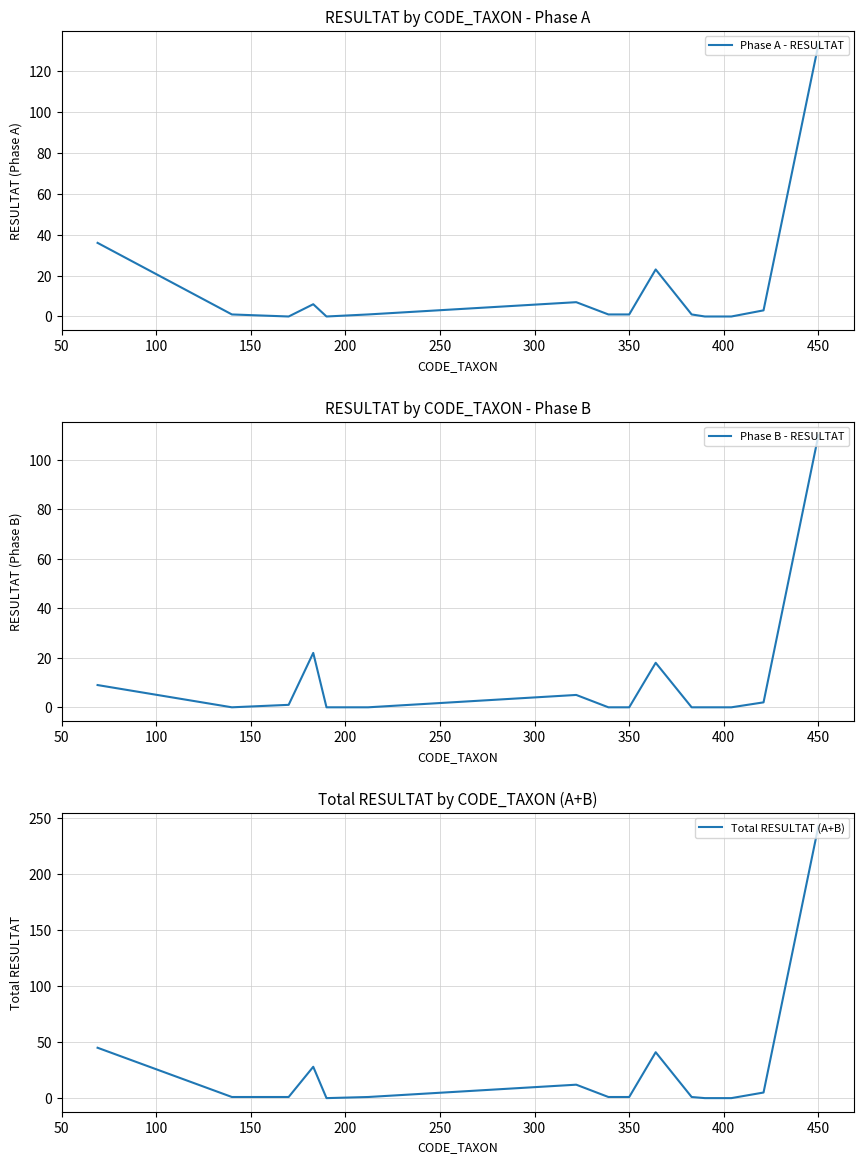

What is the maximum value for Total RESULTAT (A+B)?

243